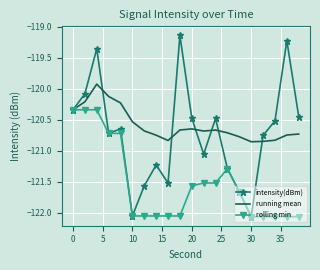

Rank the series by their maximum value, from lowest to highest.

rolling min, running mean, intensity(dBm)